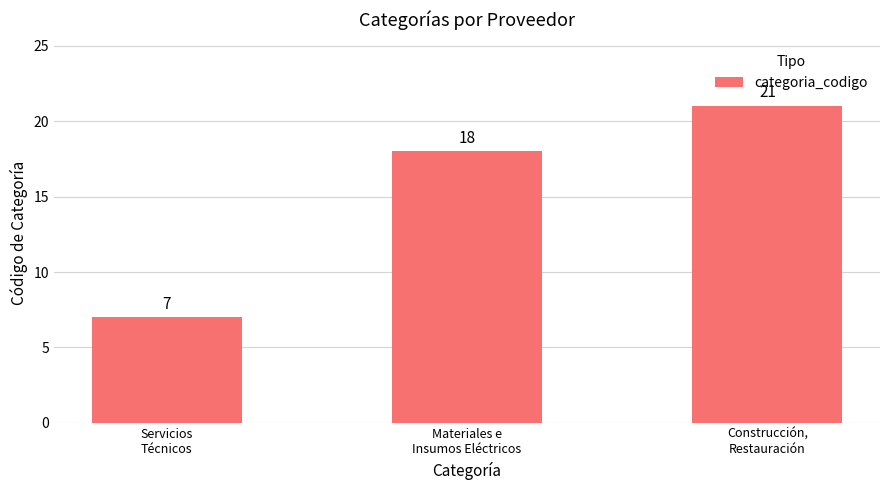

Reading left to right, what are all the values shown in this chart?

Servicios
Técnicos=7	Materiales e
Insumos Eléctricos=18	Construcción,
Restauración=21